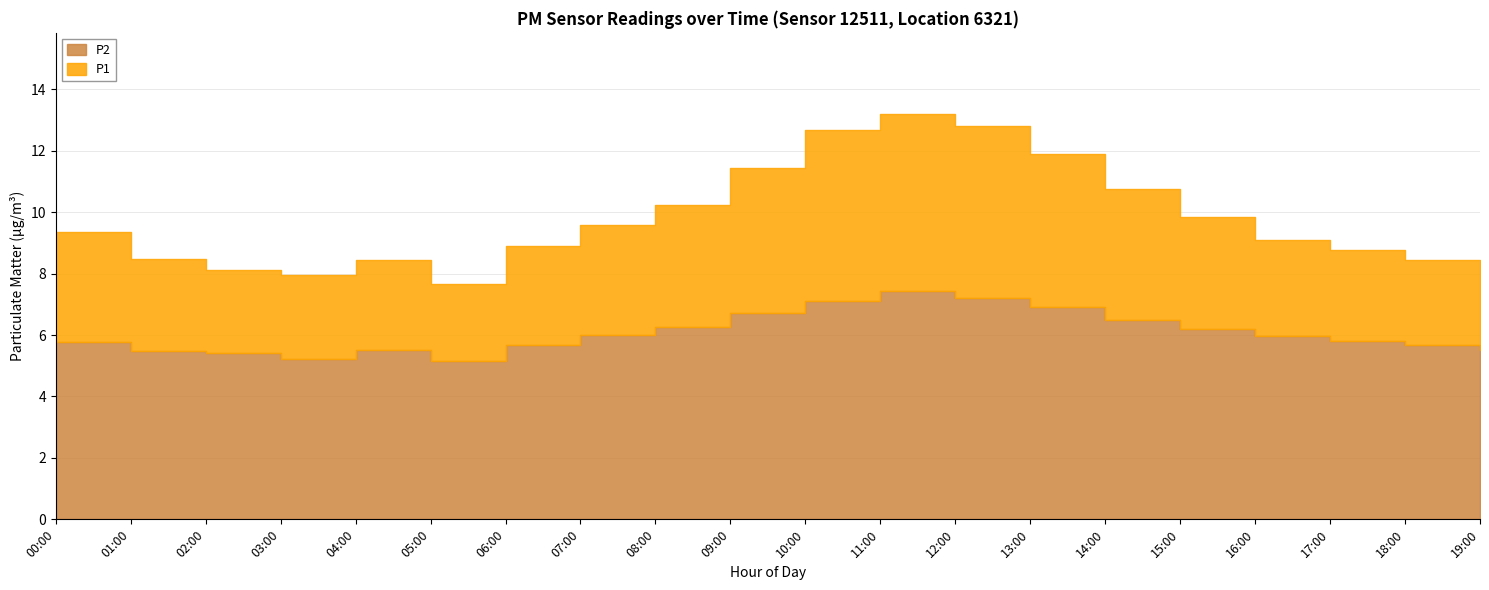

Reading left to right, transcribe all the data shown in this chart.

P1: 9.3	8.7	8.1	8.0	8.4	7.7	8.9	9.6	10.2	11.4	12.7	13.2	12.8	11.9	10.8	9.8	9.1	8.8	8.4	8.1
P2: 5.9	5.6	5.4	5.2	5.5	5.2	5.7	6.0	6.3	6.7	7.1	7.4	7.2	6.9	6.5	6.2	6.0	5.8	5.7	5.5